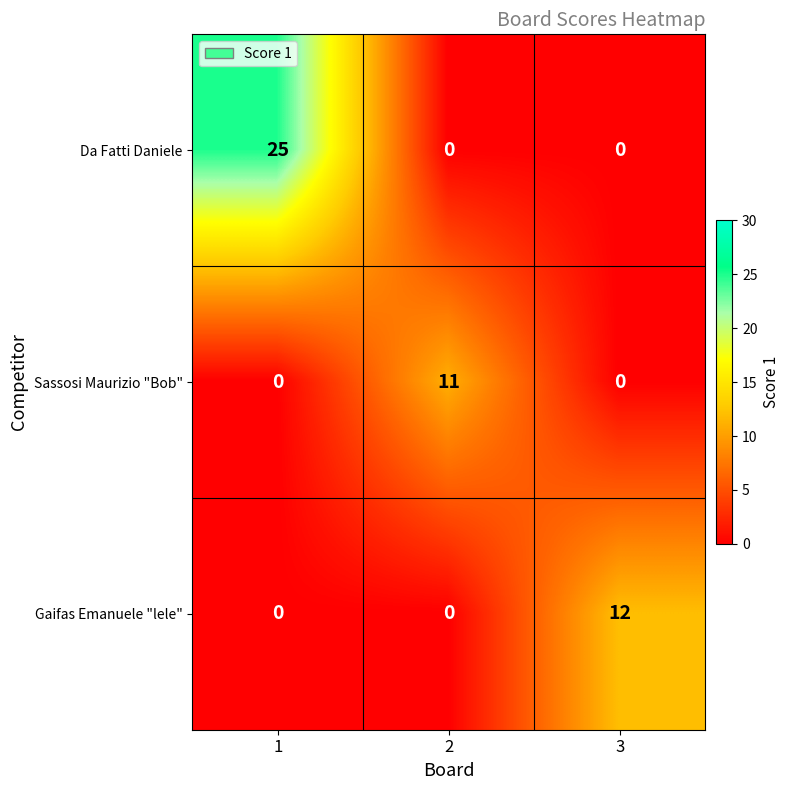

Reading right to left, extract all data points from this chart.

Da Fatti Daniele: 3=0	2=0	1=25
Sassosi Maurizio "Bob": 3=0	2=11	1=0
Gaifas Emanuele "lele": 3=12	2=0	1=0